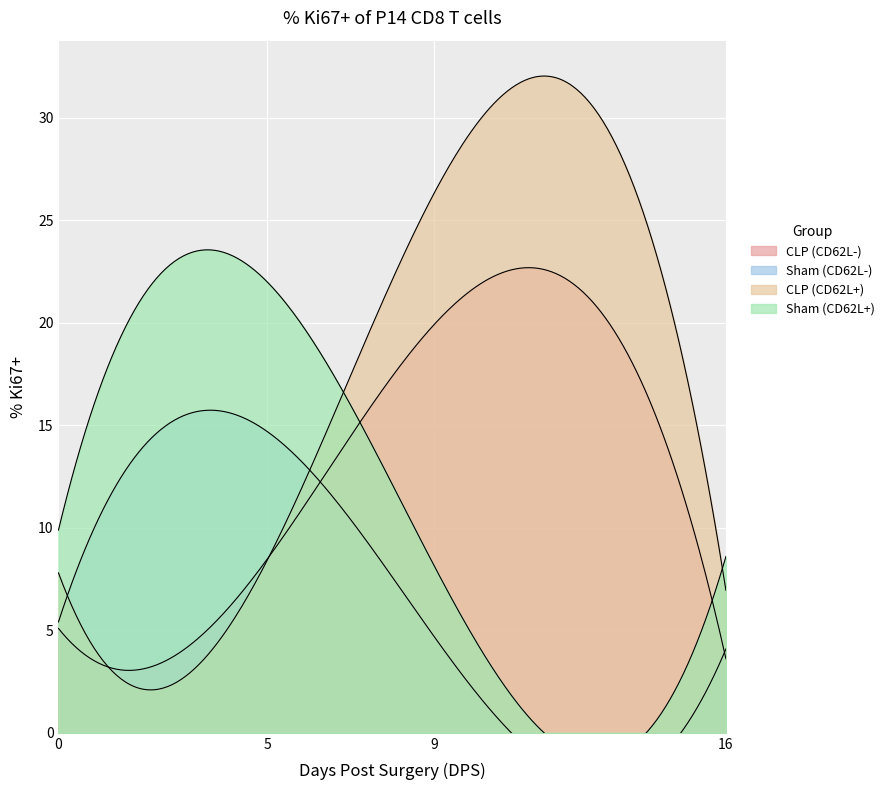

What is the sum of the Sham (CD62L+) values at 0 and 5?

31.9